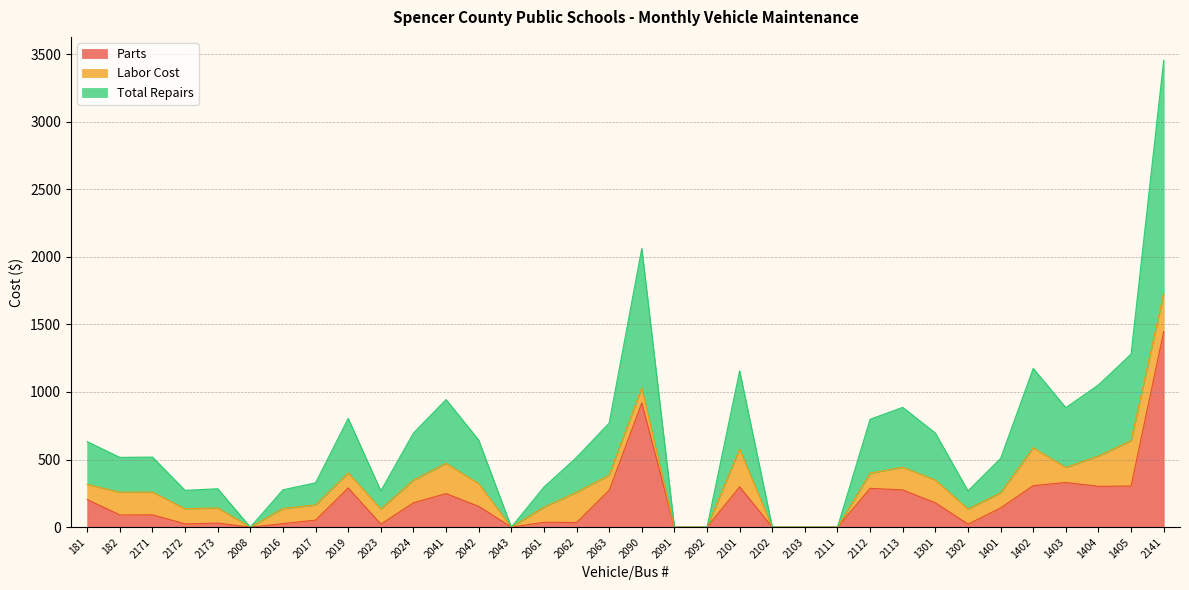

What is the sum of all Total Repairs values?

10991